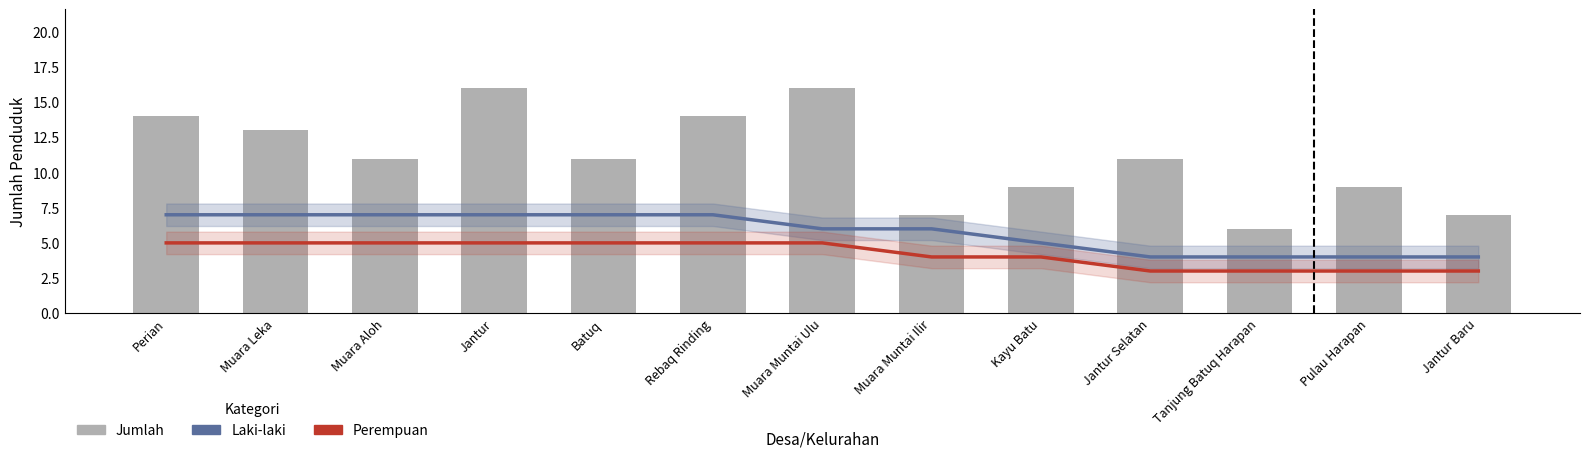

What is the label of the 5th bar from the left?

Batuq